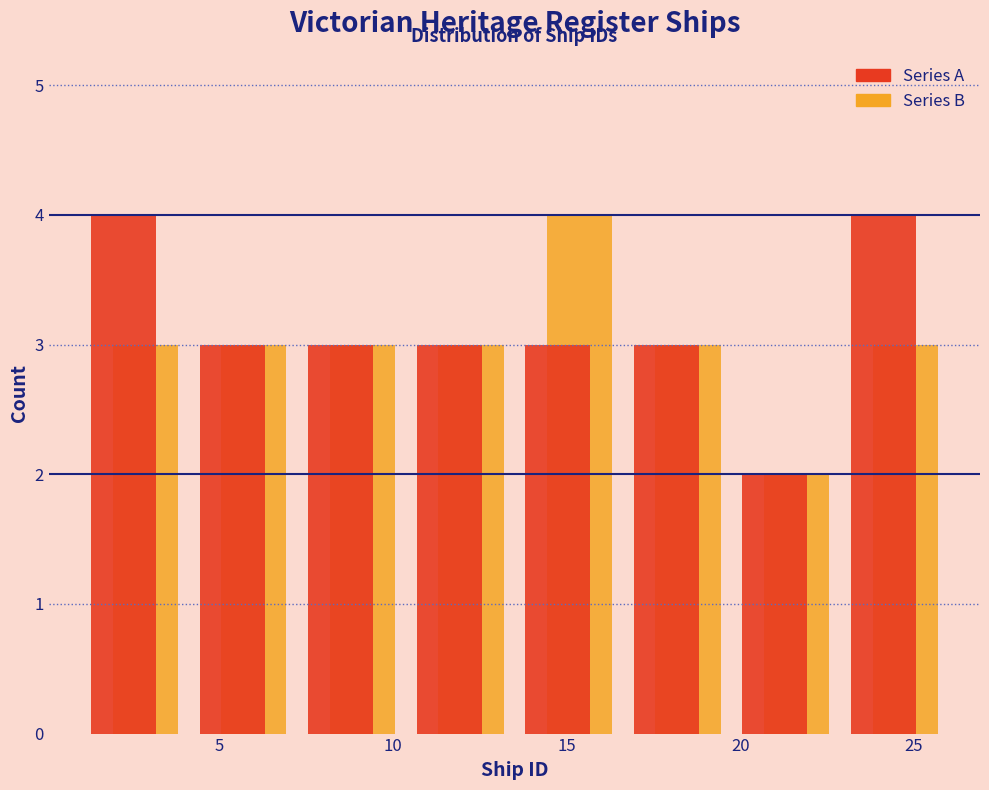

What is the height of the Series A bar covering 10.5 to 13.5 on the x-axis? Neither the bar edges nor the heights are printed on the chart, so give them approximately, as read against the axes.

3